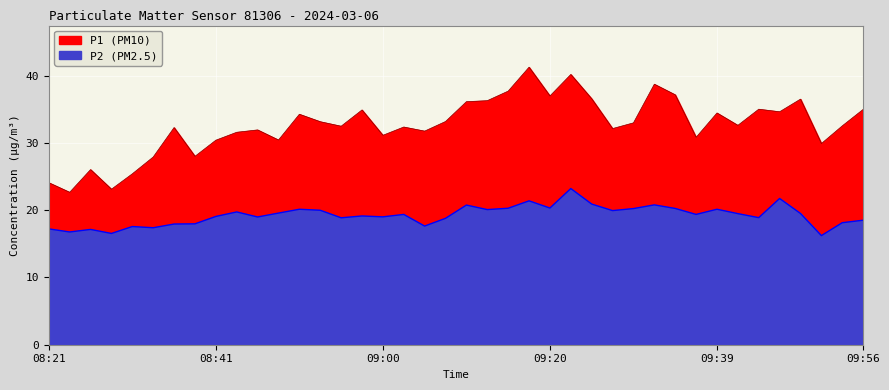

Between 09:56 and 09:37, which is larger?

09:56